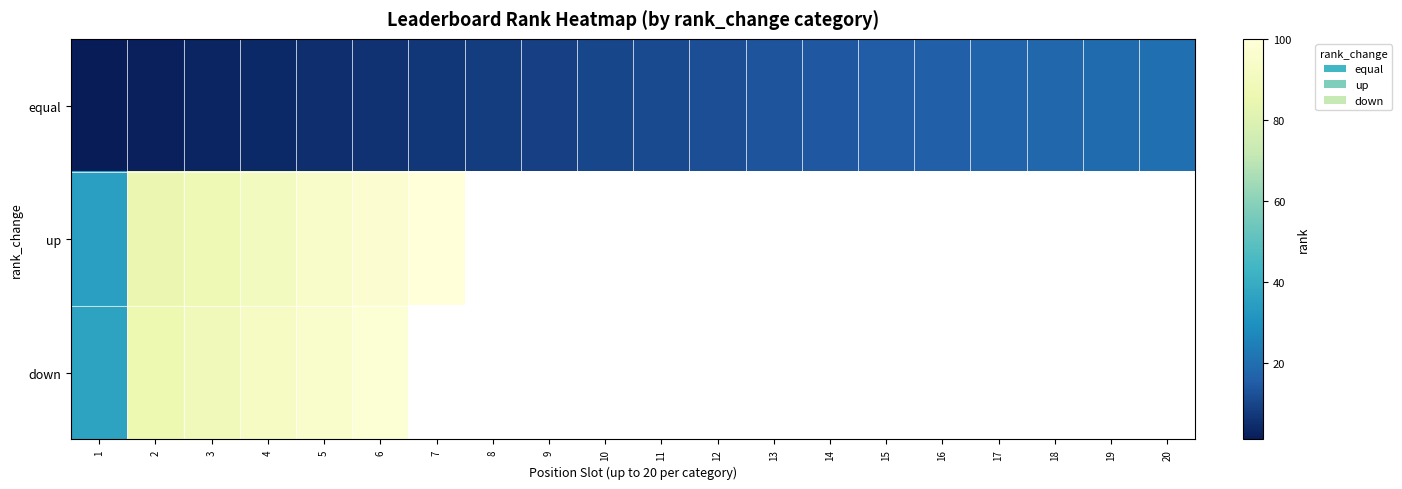

Rank the series at 1 from lowest to highest value.

equal, up, down